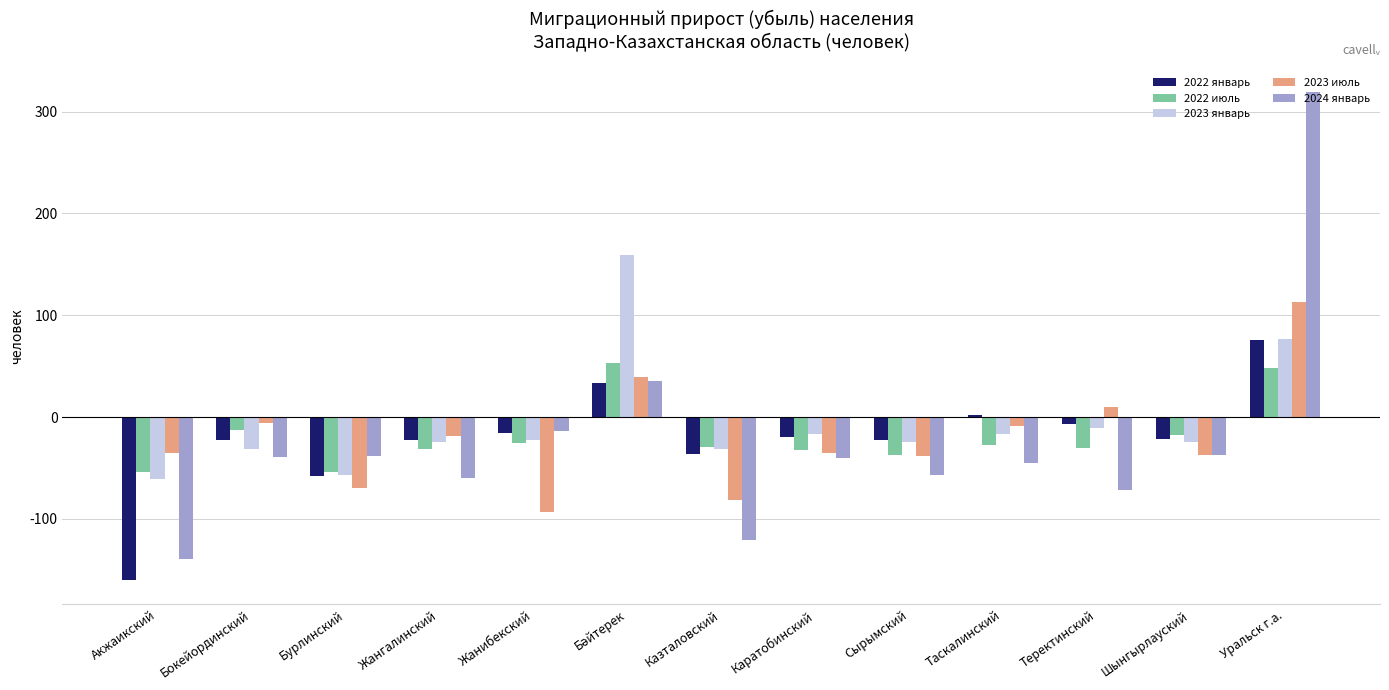

Which series changed the most between Жанибекский and Таскалинский?

2023 июль